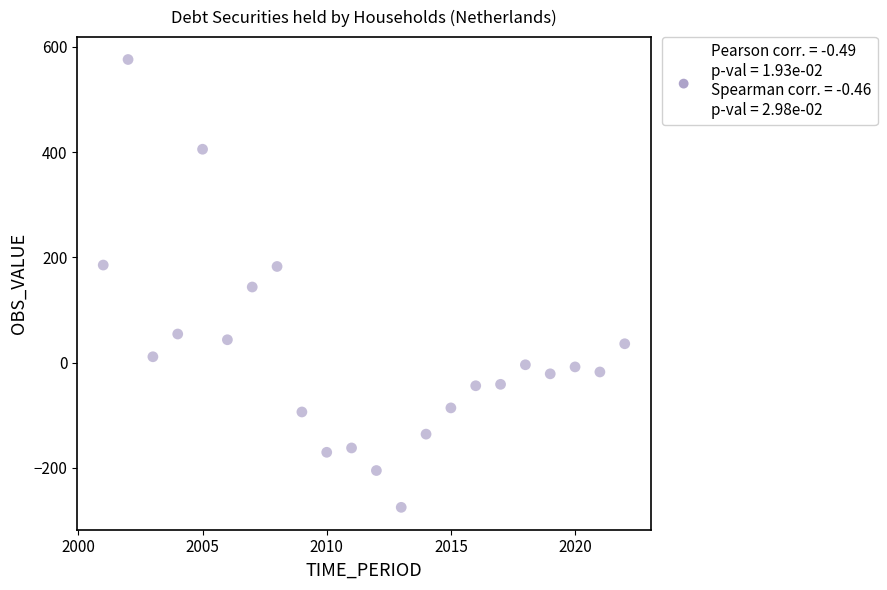

What is the range of X values (max minus min)?

21.0